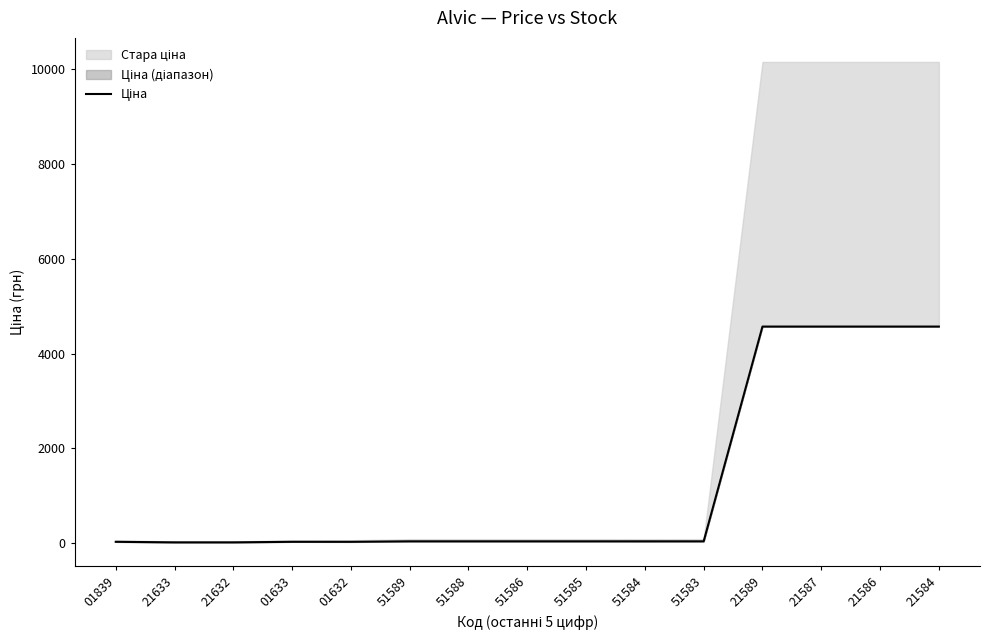

True or false: there are more than 1 points higher than both neighbors.

False